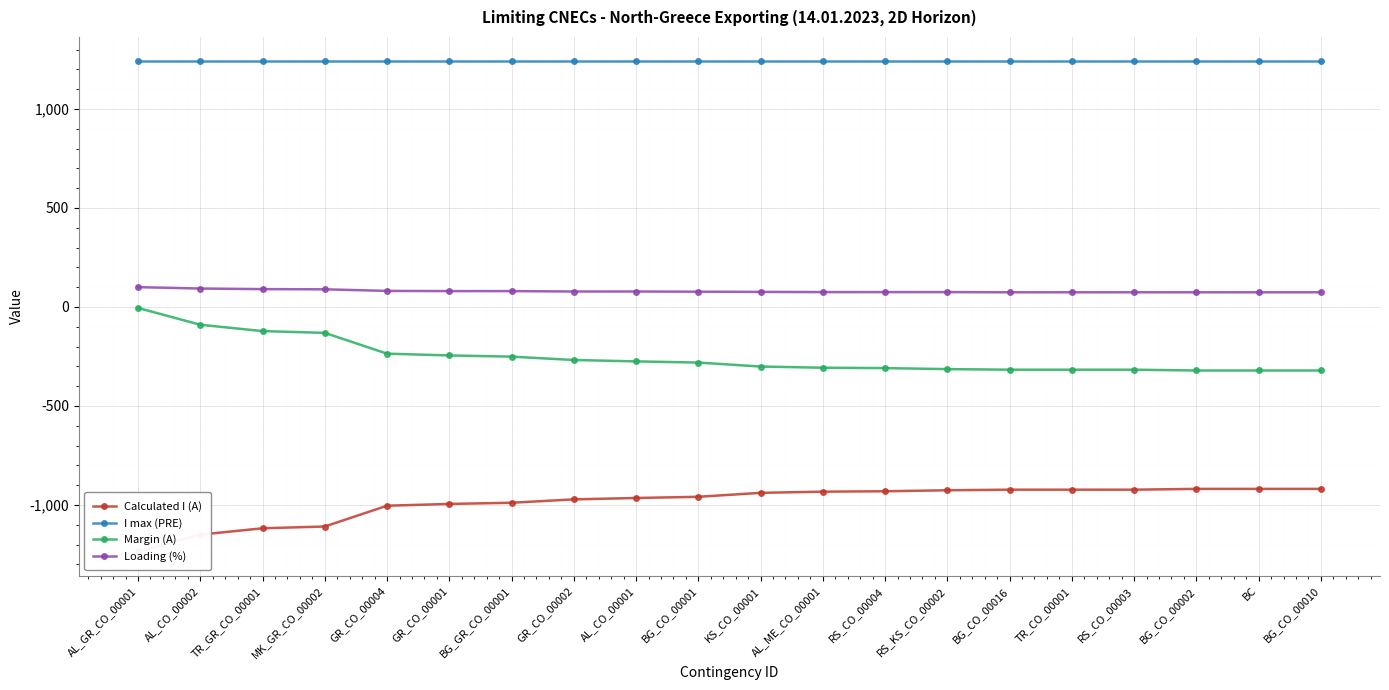

Count the number of categories in the chart.

20